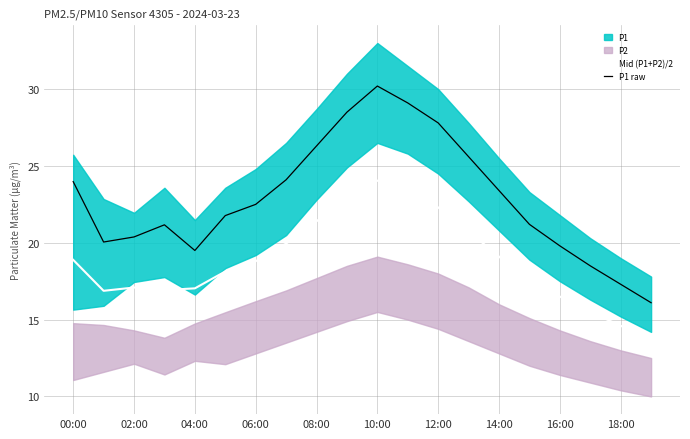

How many data points does each series have?

20